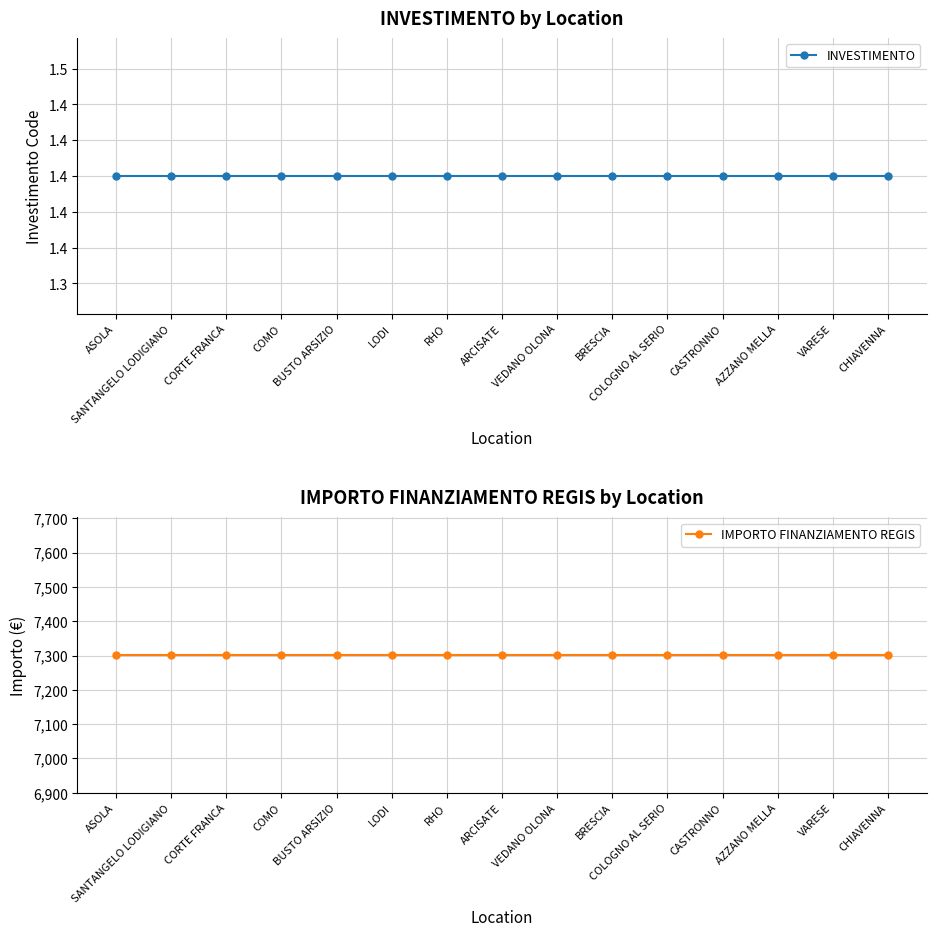

At which label is IMPORTO FINANZIAMENTO REGIS closest to 7301?

ASOLA